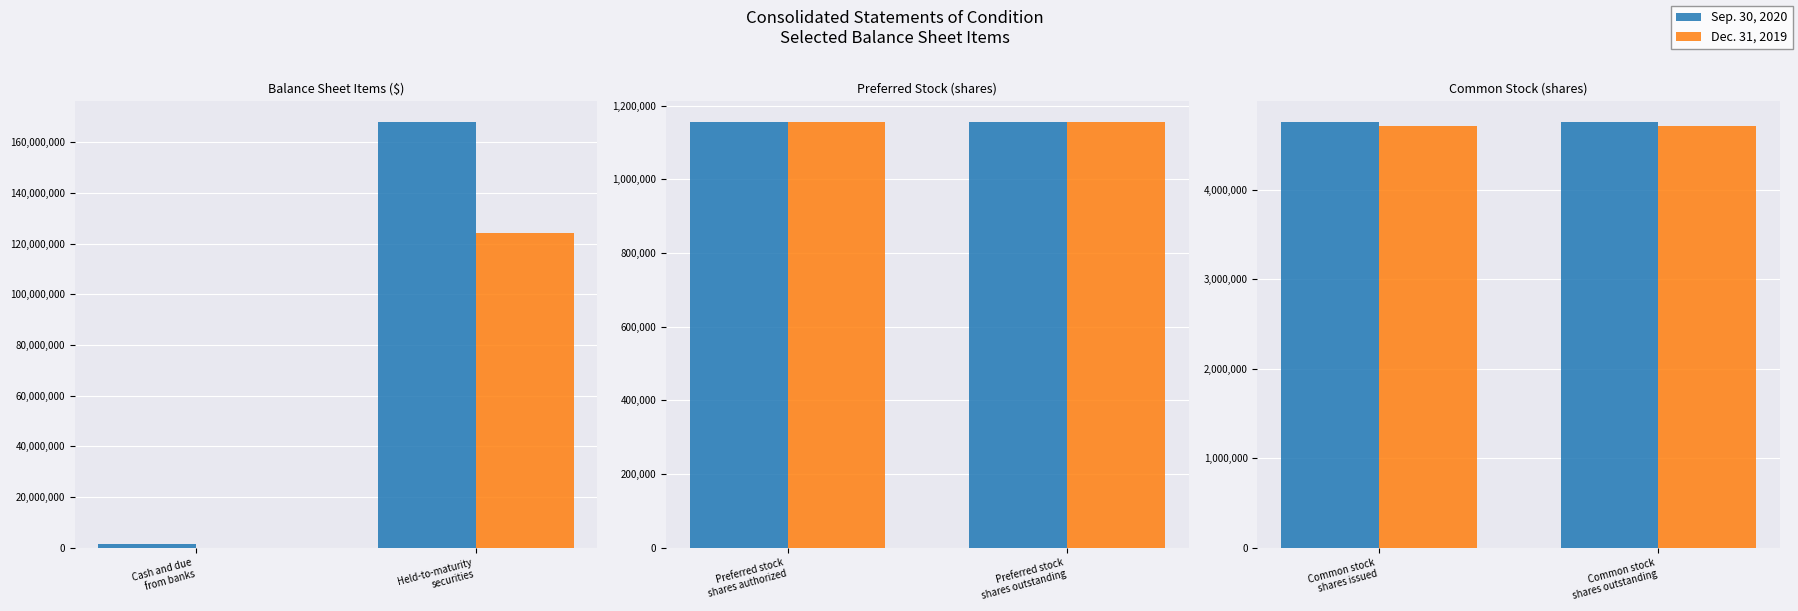

The value of Dec. 31, 2019 at Common stock shares outstanding is 2543798. True or false?

False